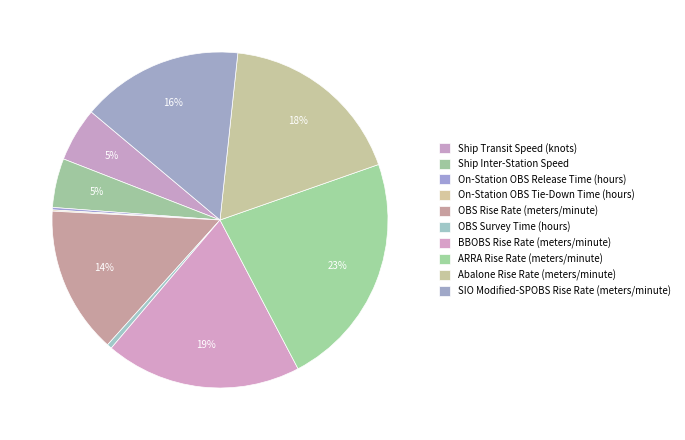

Which slice is the largest?

ARRA Rise Rate (meters/minute)